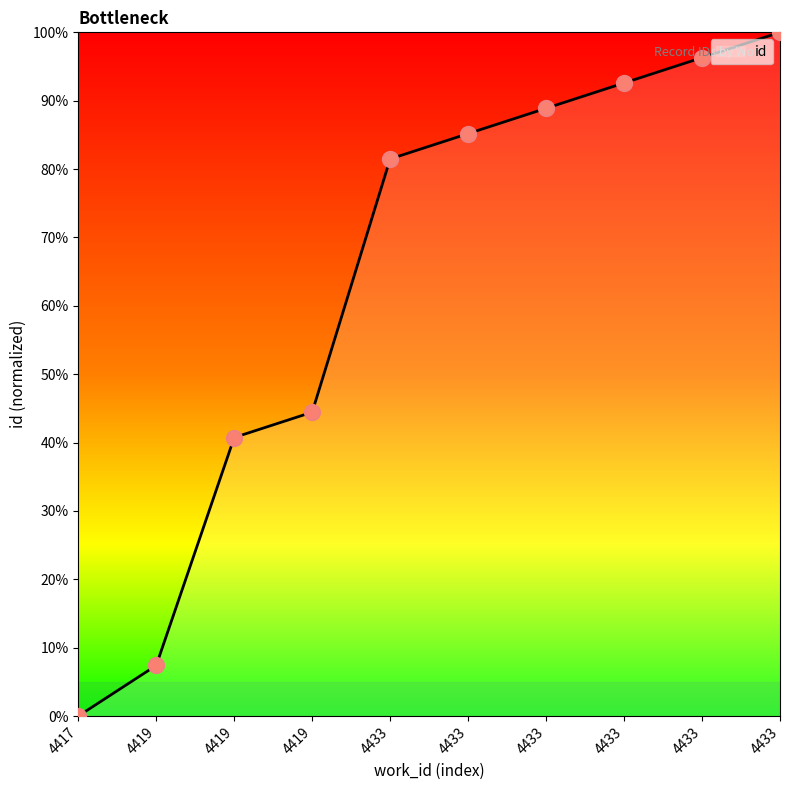

Approximately how many times larger is the value at 4433 compared to 4419?

13.5